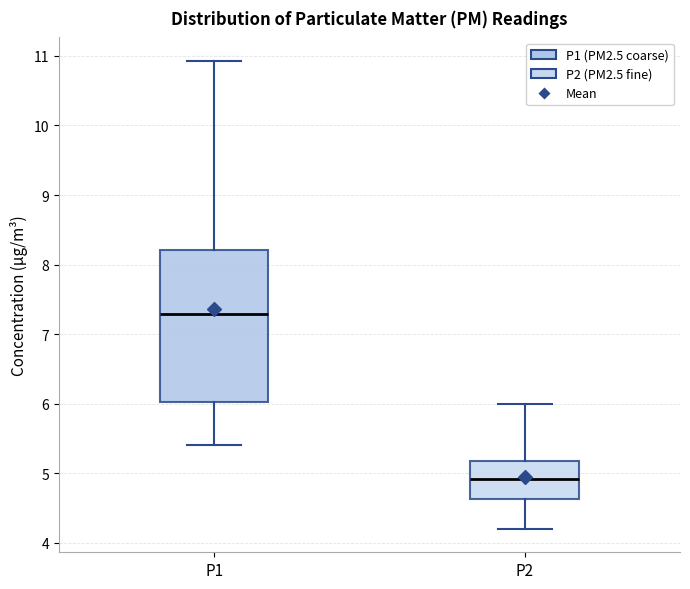

Where does the upper whisker of the box for P2 end on the y-axis? The values are not printed on the chart, so give them approximately, as read against the axis.

6.0